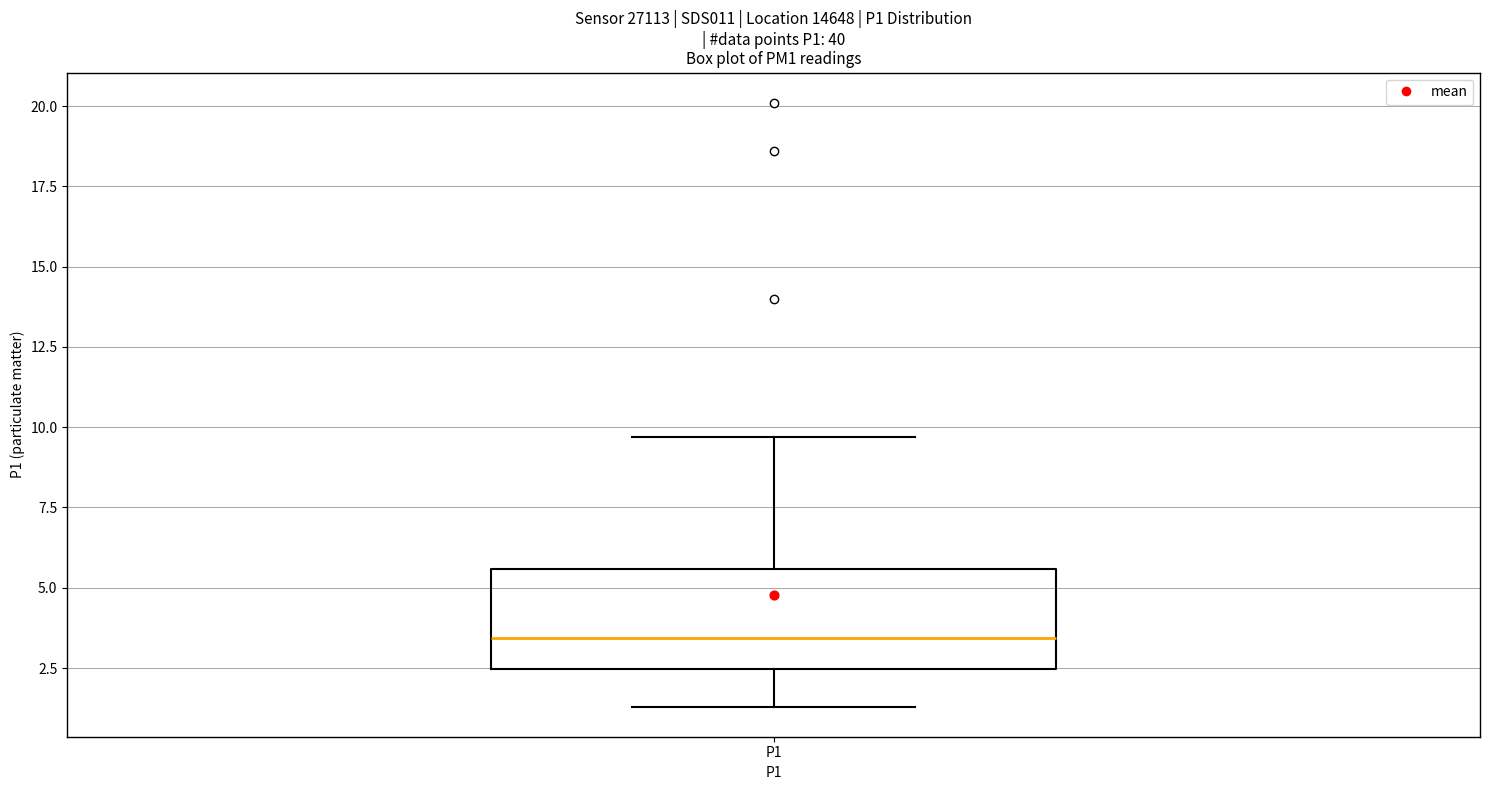

Read this box plot against the y-axis: the position of the median line, the range covered by the box, and the ends of both whiskers. The values are not printed on the chart, so give them approximately, as read against the axis.

median 3.5, box 2.5 to 5.5, whiskers 1.5 to 9.5